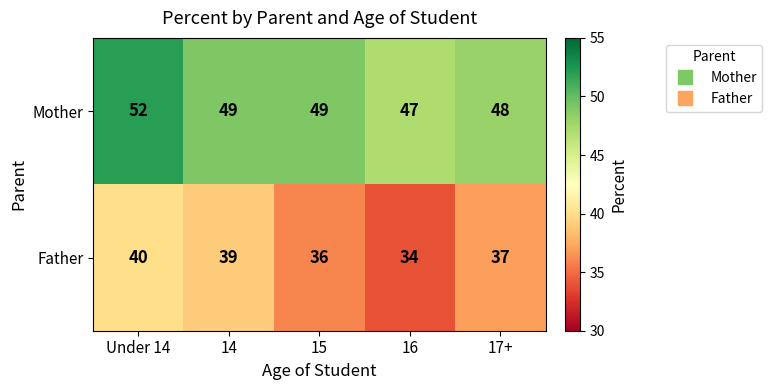

How many Father values are between 36 and 39?

3